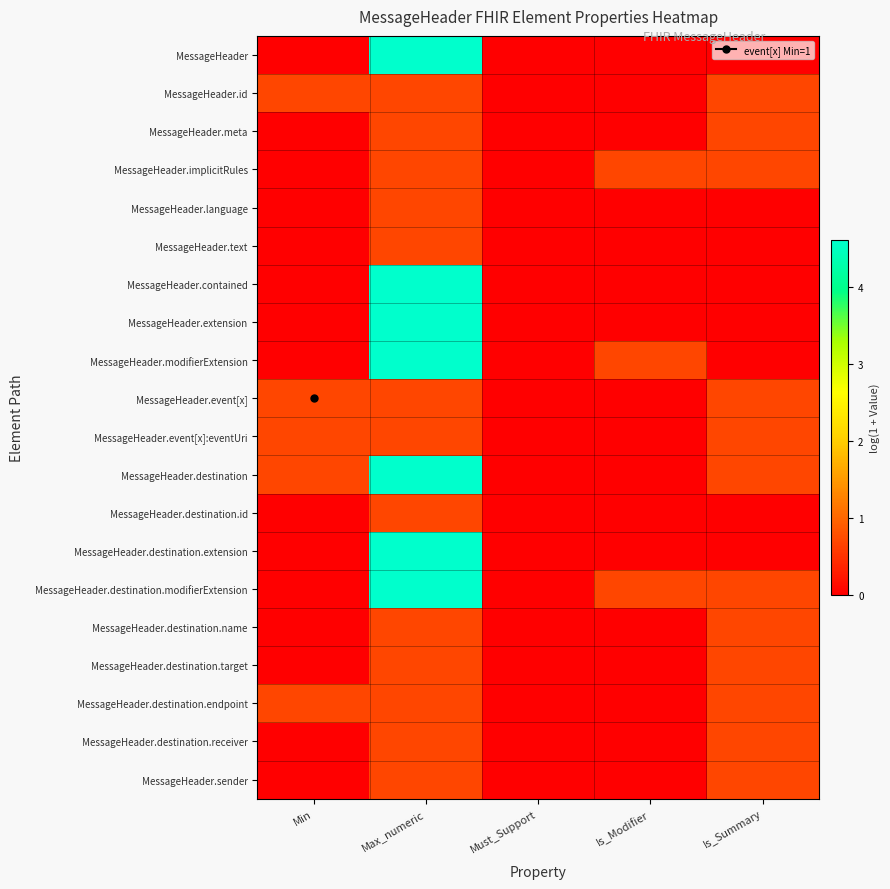

At how many categories does at least one series exceed 1?

1